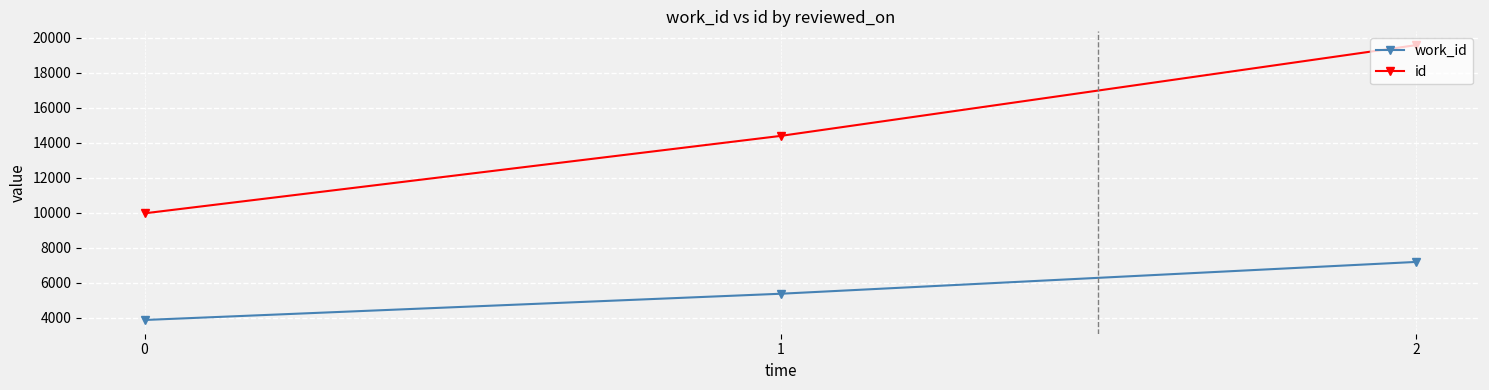

What is the difference between the id values at 0 and 1?

4426